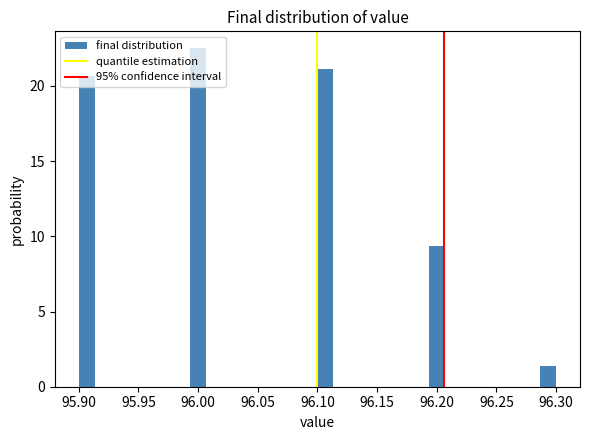

Read against the x-axis, roughly where is the centre of the tallest bar?

96.000